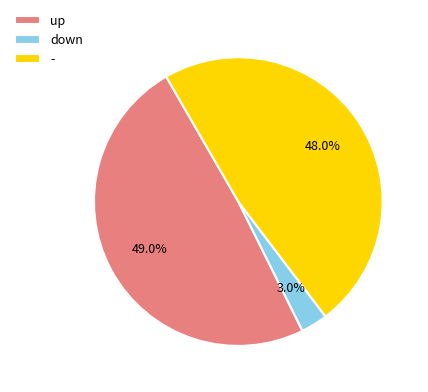

Do down and - together represent more than half of the pie?

Yes